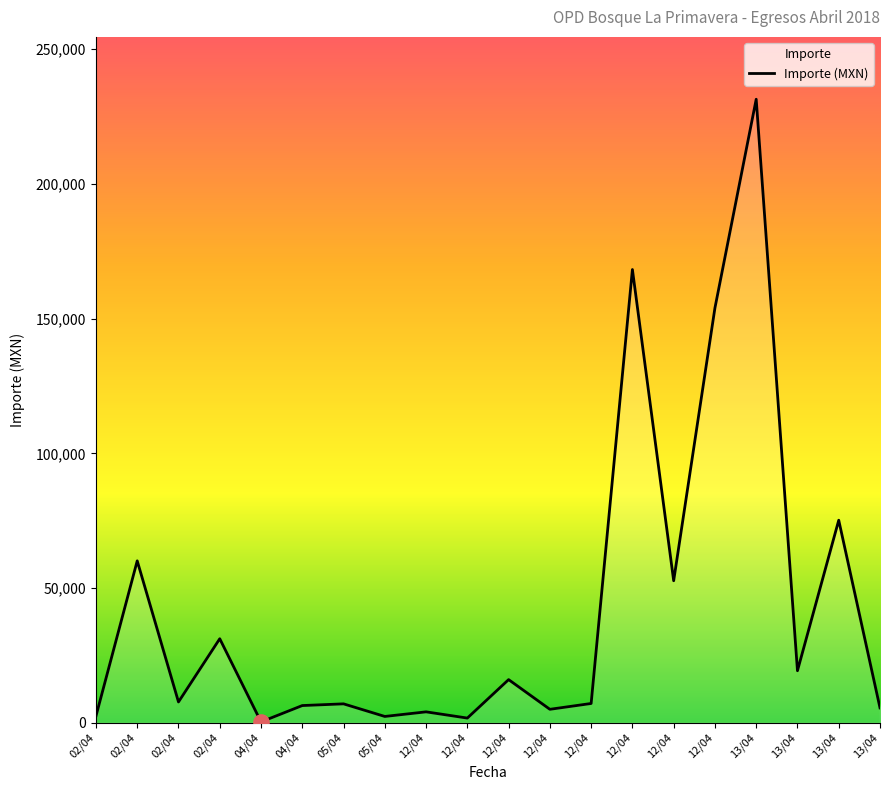

What is the change in value from 02/04 to 12/04?

+122786.7